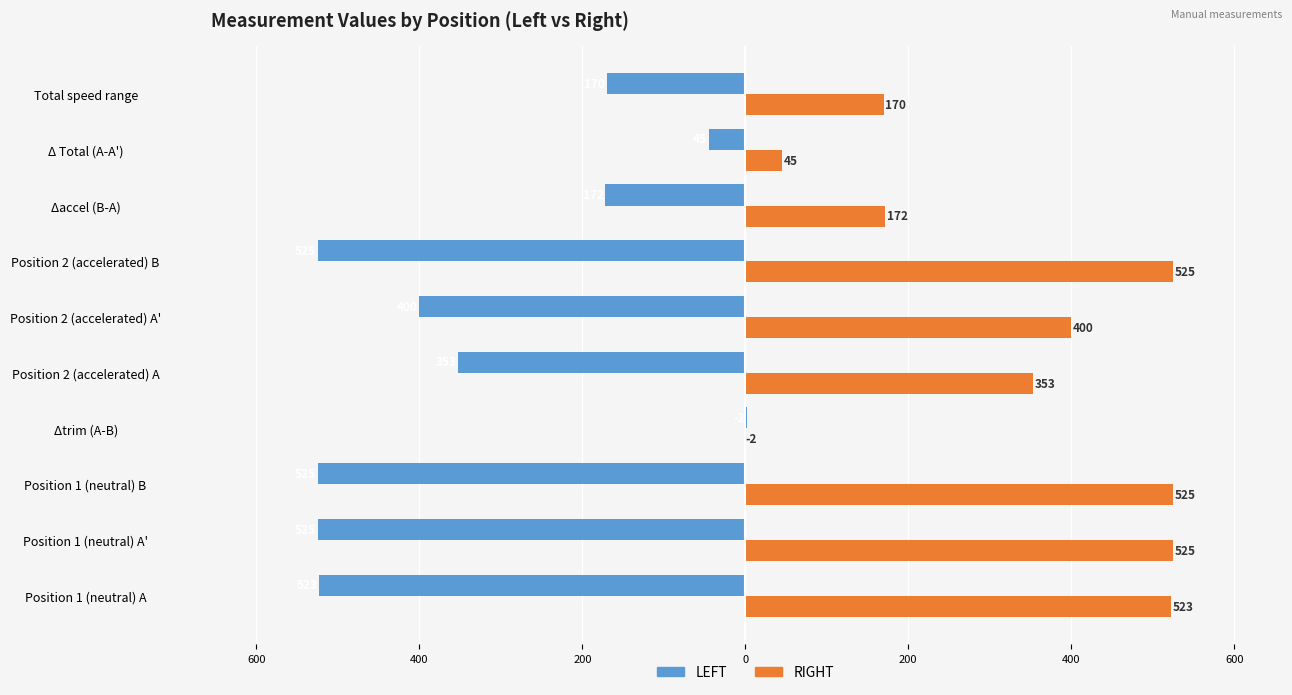

What is the difference between the maximum and second lowest values in the LEFT series?

527